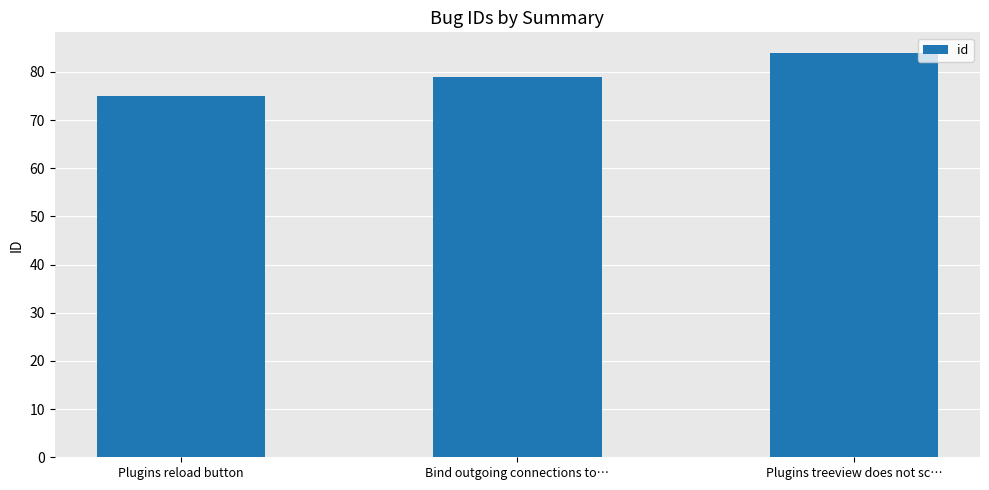

How many data points does each series have?

3